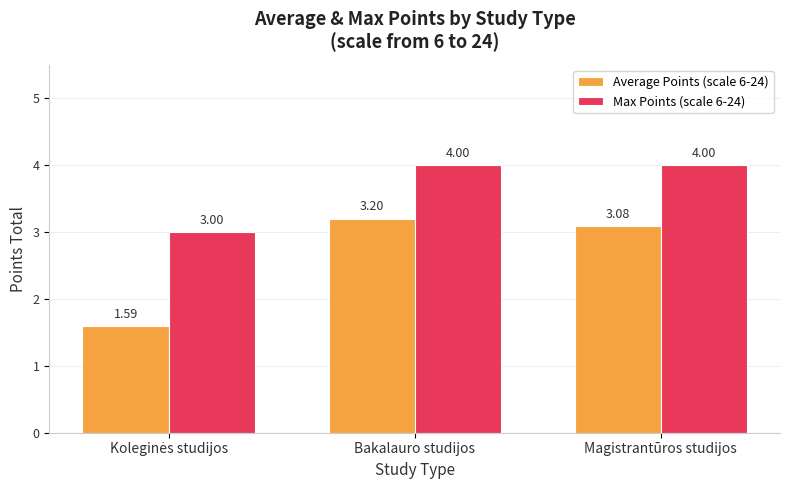

Rank the series by their maximum value, from highest to lowest.

Max Points (scale 6-24), Average Points (scale 6-24)